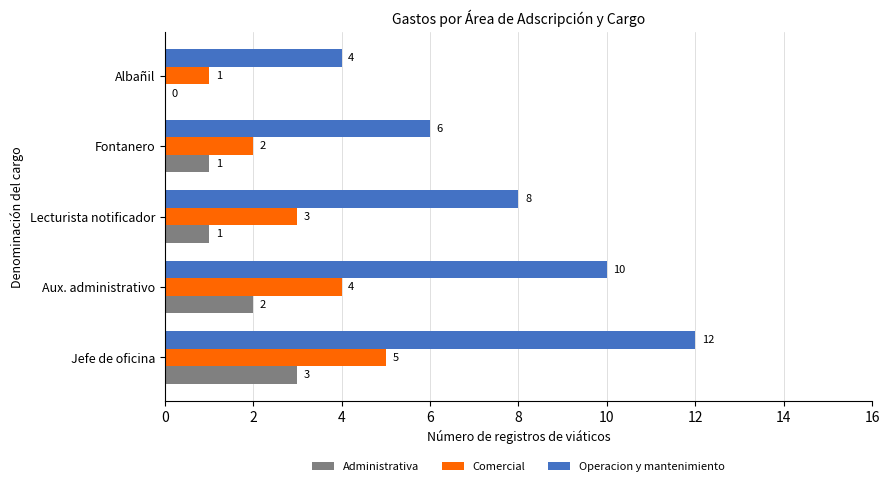

At which category is the sum across all series the highest?

Jefe de oficina